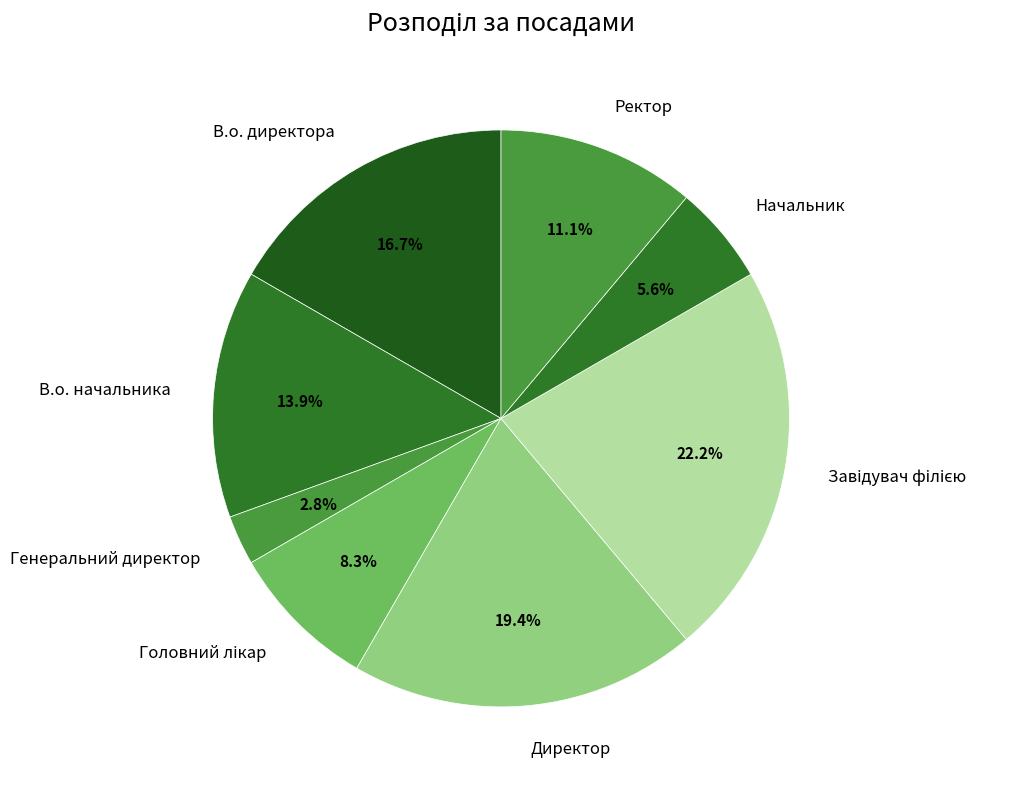

To the nearest percent, what is the average slice percentage?

12%